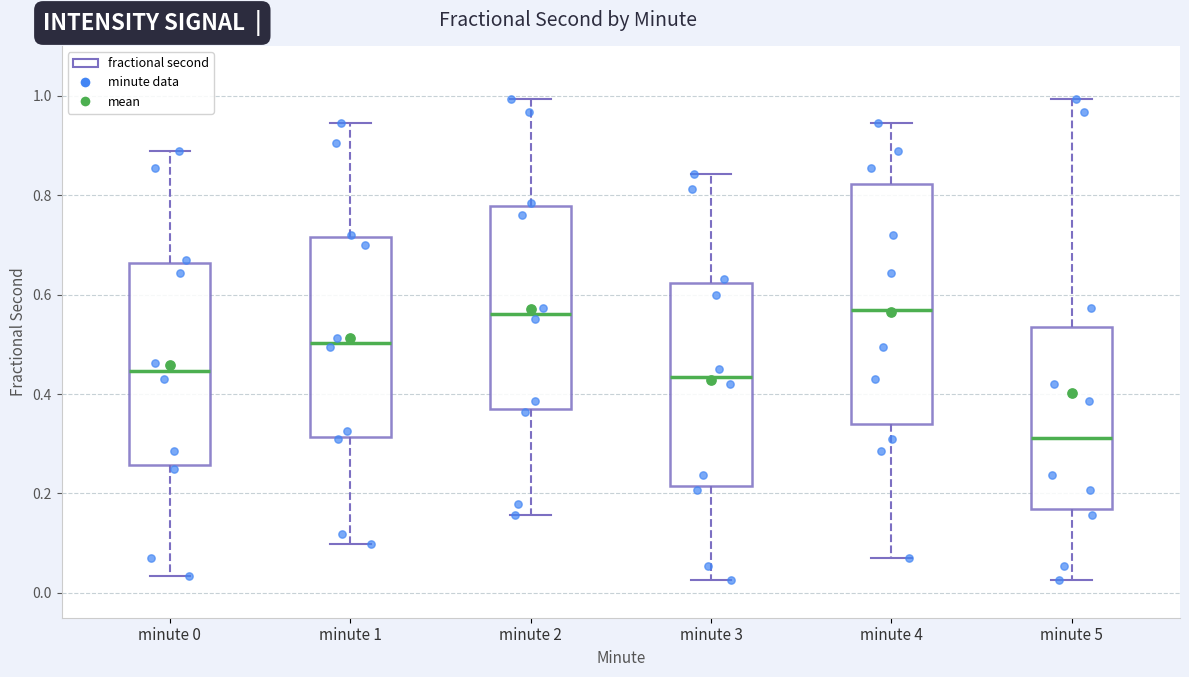

Comparing the boxes themselves (not the whiskers), which one is the tallest?

minute 4